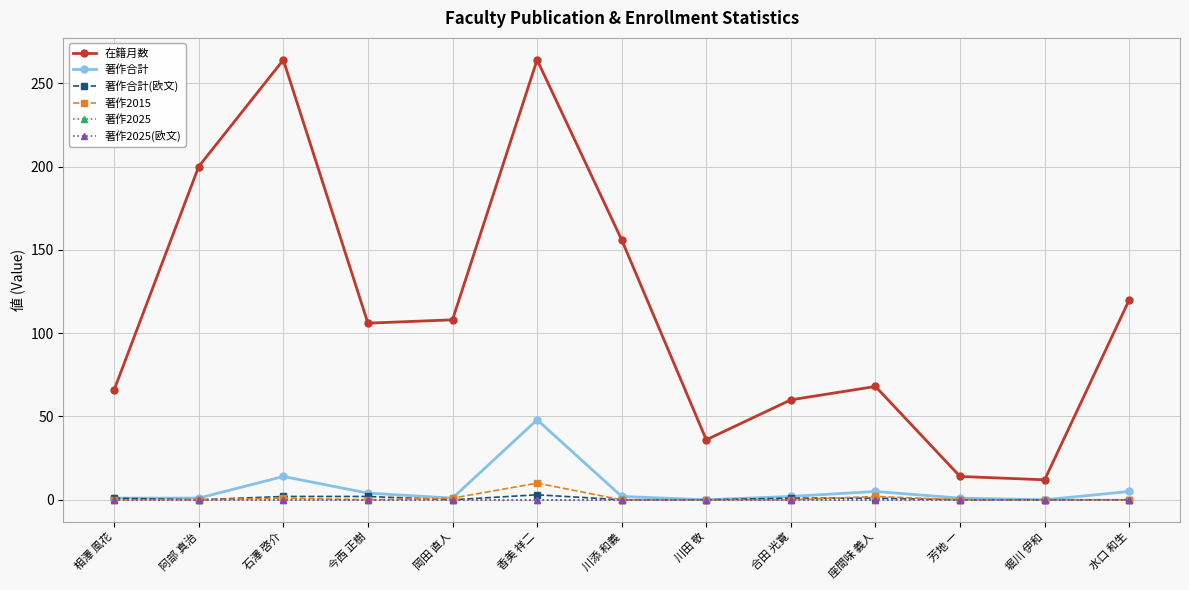

Which category has the lowest value across all series?

川田 敬